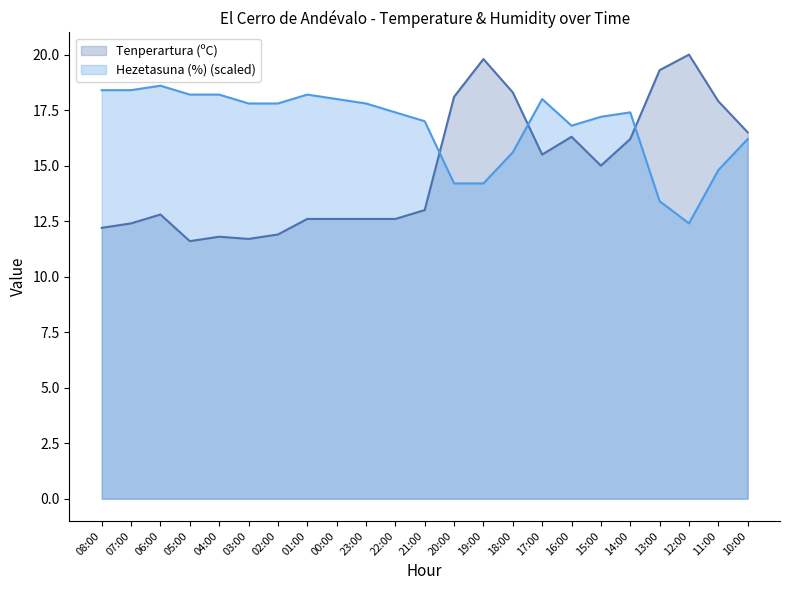

What is the value of the Hezetasuna (%) point at the 7th from the left?

17.8